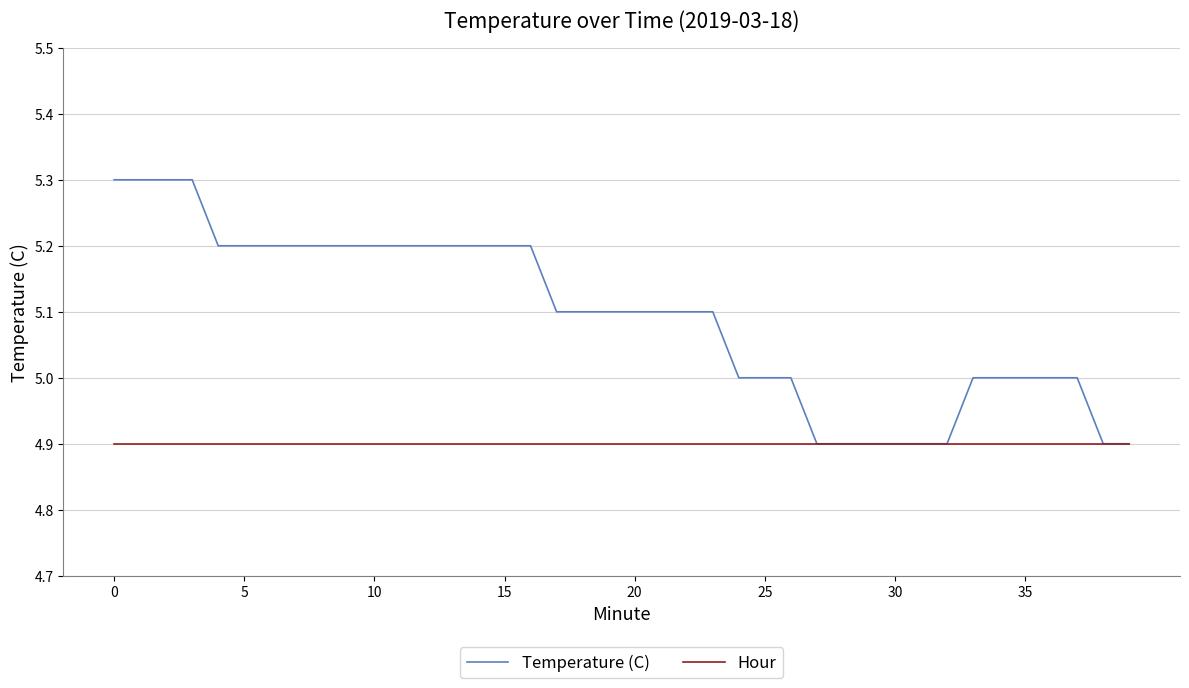

Which series has the largest total across all categories?

Temperature (C)